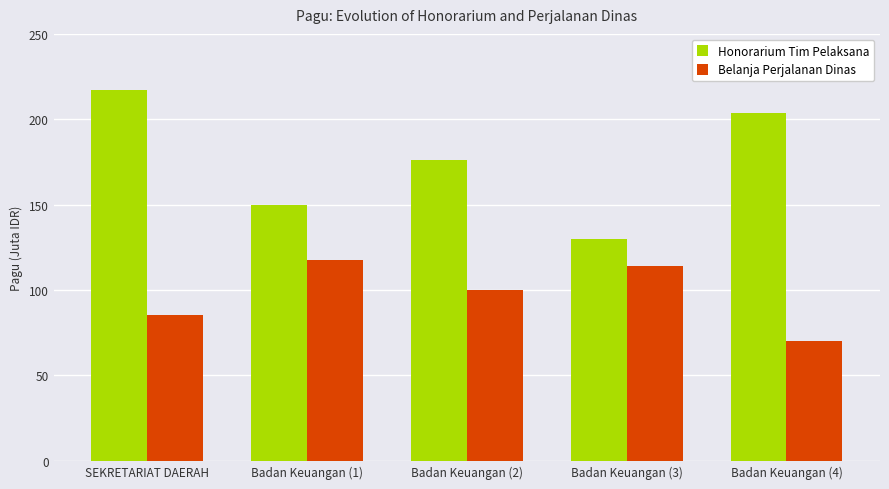

Reading right to left, what are all the values shown in this chart?

Honorarium Tim Pelaksana: Badan Keuangan (4)=203.6	Badan Keuangan (3)=129.7	Badan Keuangan (2)=176.0	Badan Keuangan (1)=150.1	SEKRETARIAT DAERAH=217.2
Belanja Perjalanan Dinas: Badan Keuangan (4)=70.1	Badan Keuangan (3)=114.3	Badan Keuangan (2)=100.0	Badan Keuangan (1)=117.4	SEKRETARIAT DAERAH=85.4